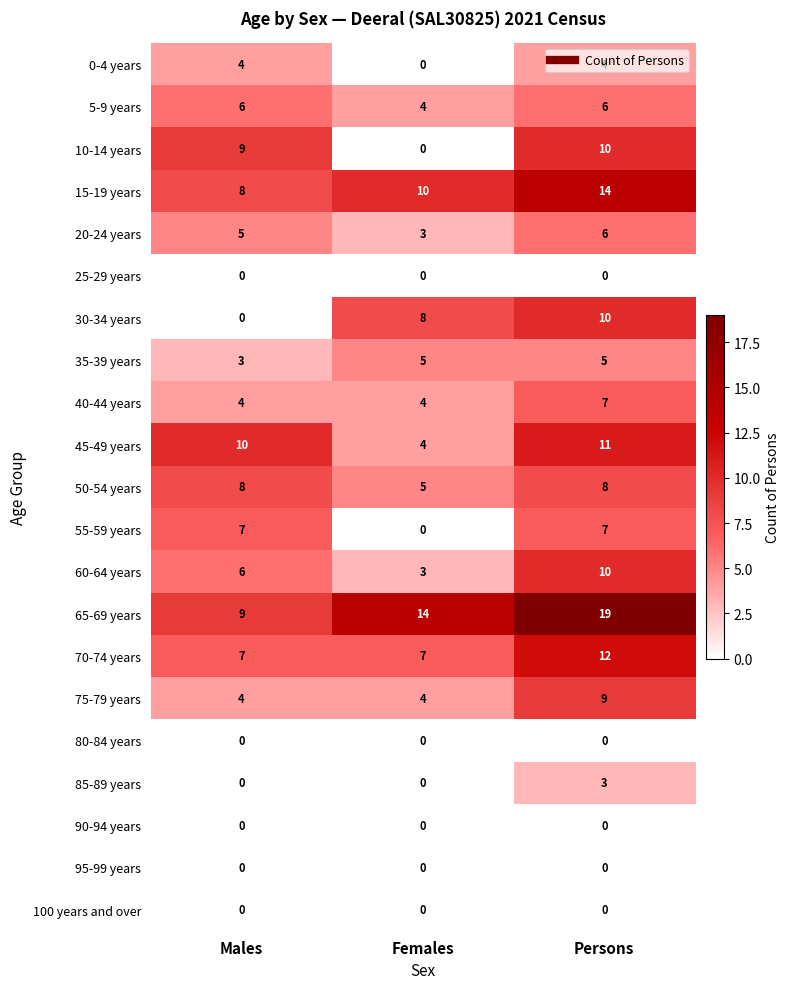

At which category does the chart reach its peak across all series?

Persons